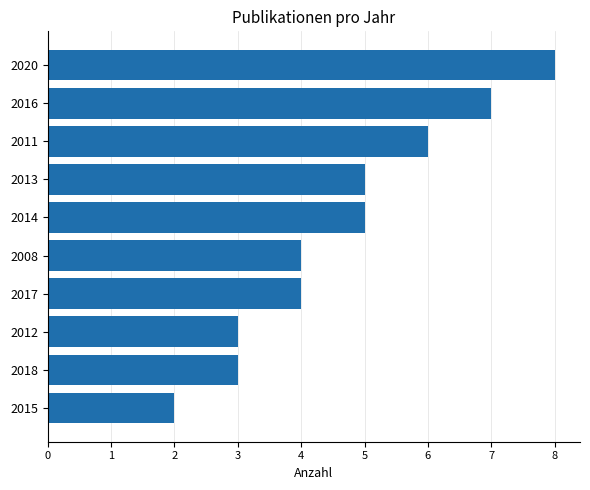

The value at 2008 is 4. True or false?

True